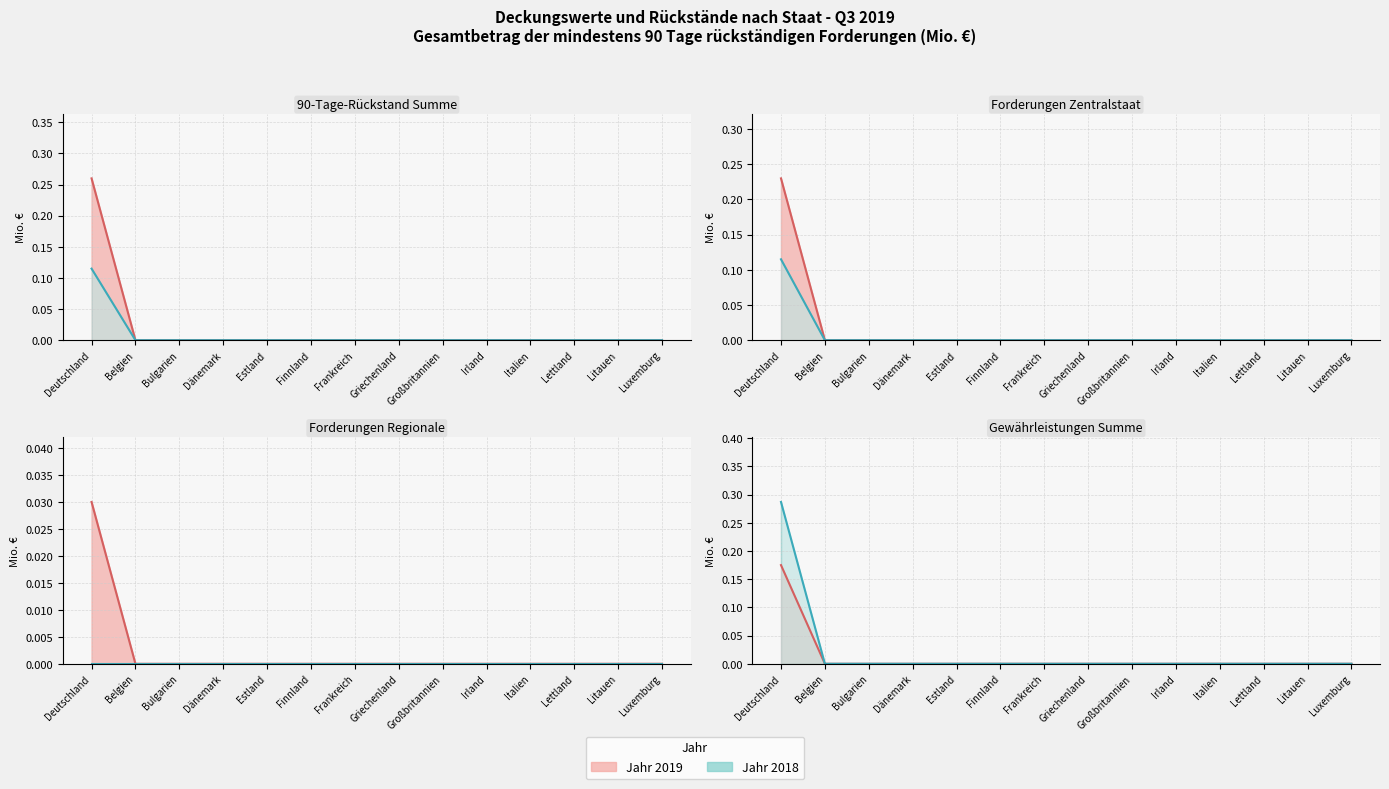

True or false: Jahr 2019 (Linie) and Jahr 2018 (Linie) intersect in this chart.

False